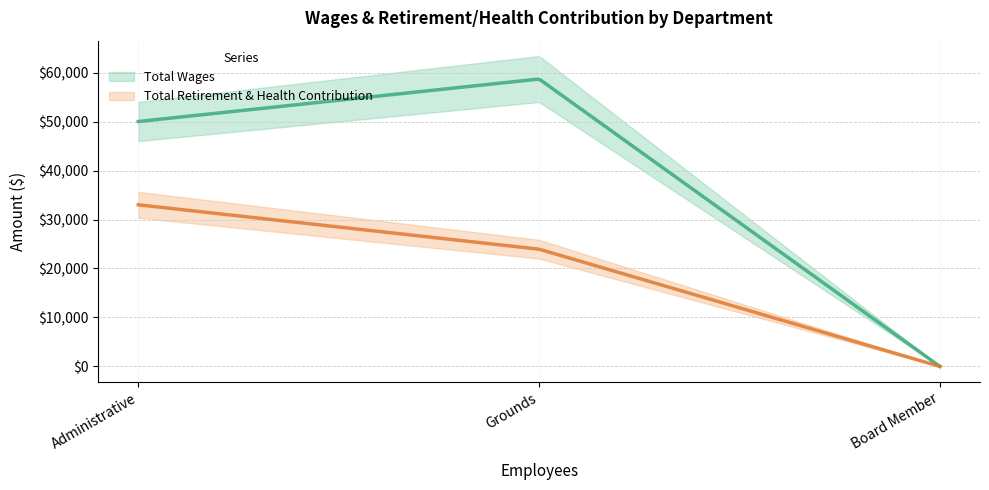

Does the chart have visible grid lines?

Yes